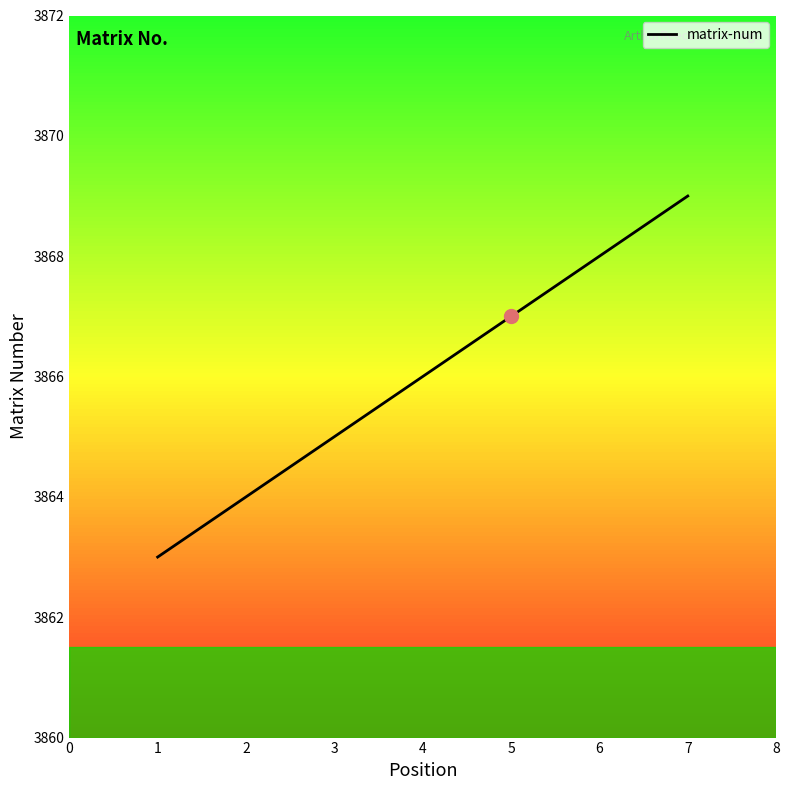

What is the approximate value at 5?

3867